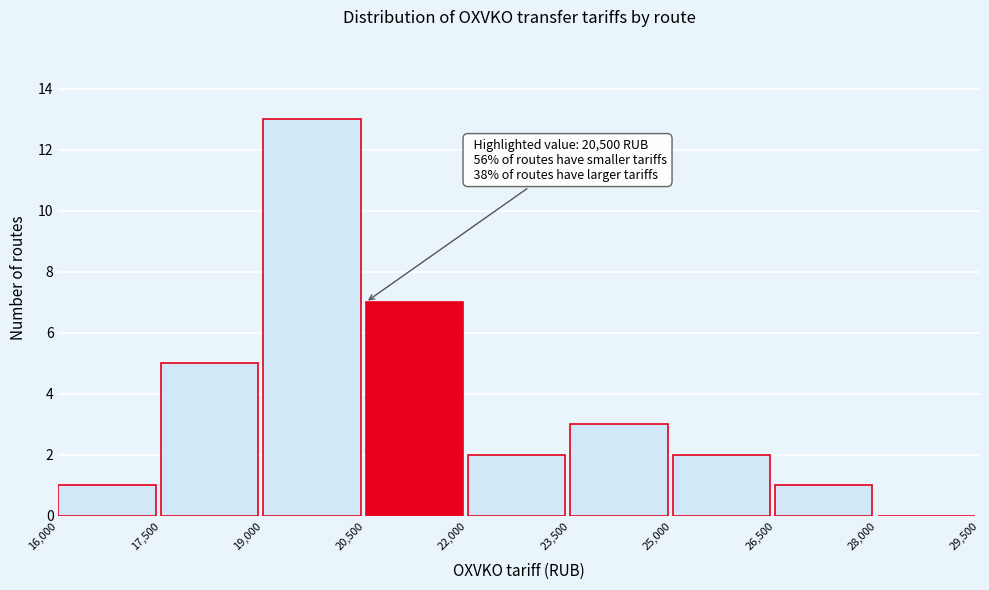

Which range on the x-axis has the tallest bar?

19,000 to 20,500